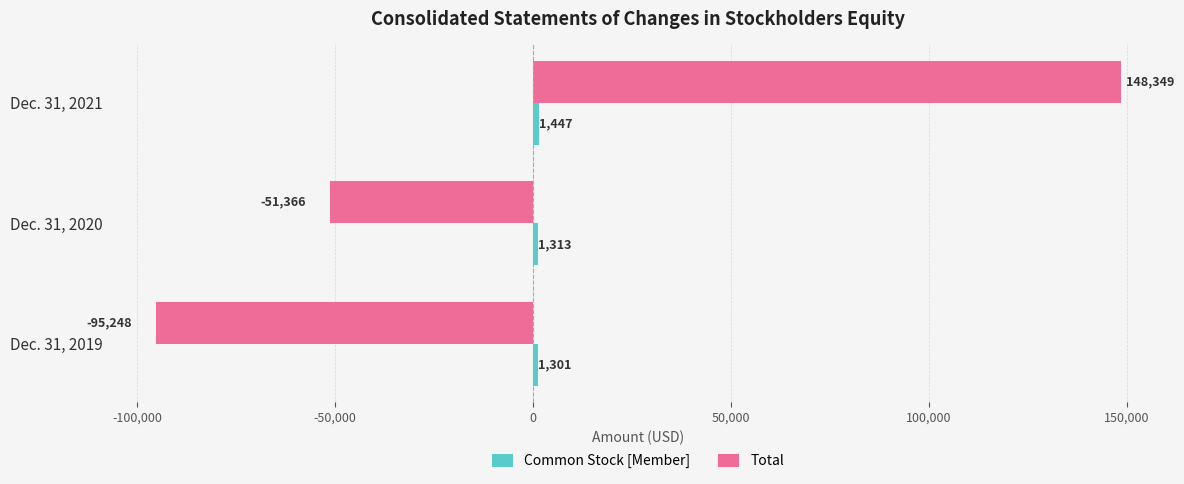

List the labels in order of Total value, smallest first.

Dec. 31, 2019, Dec. 31, 2020, Dec. 31, 2021